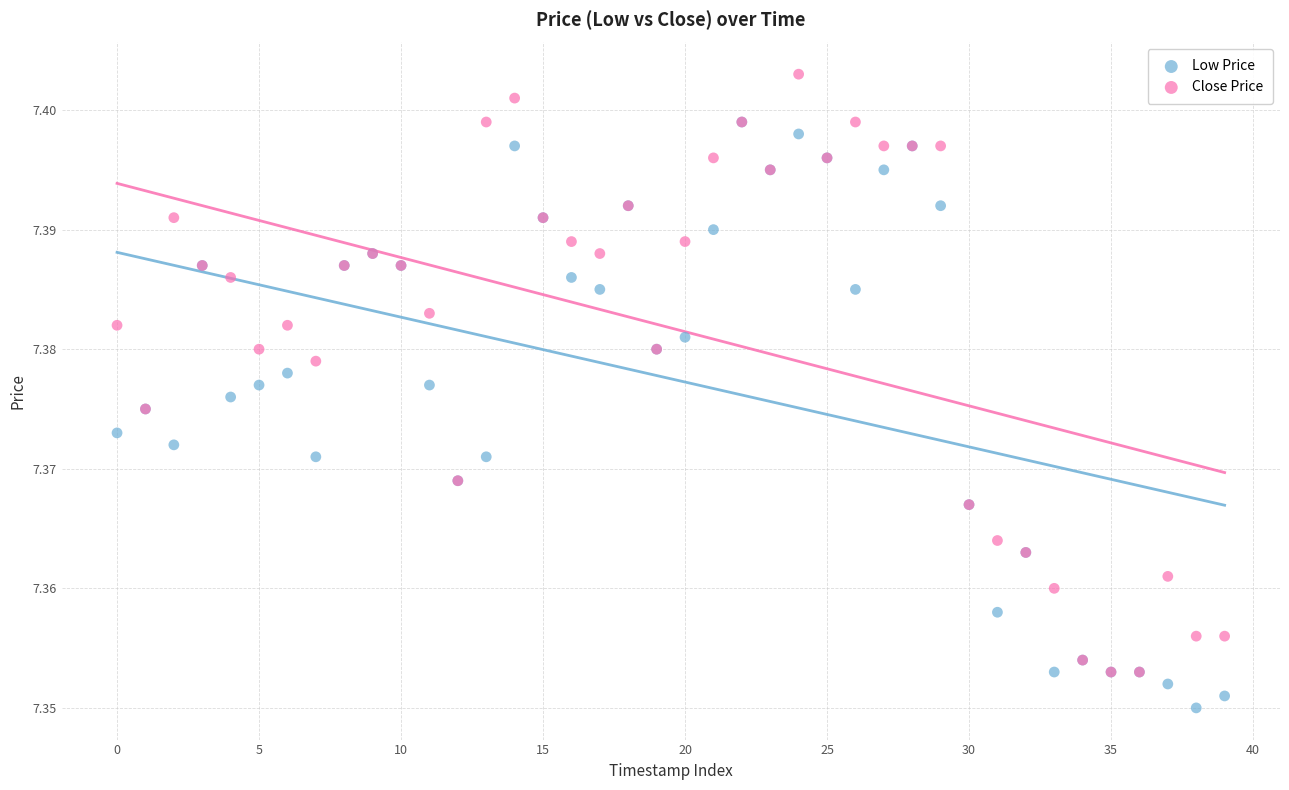

What are all the series names shown in the legend?

Low Price, Close Price